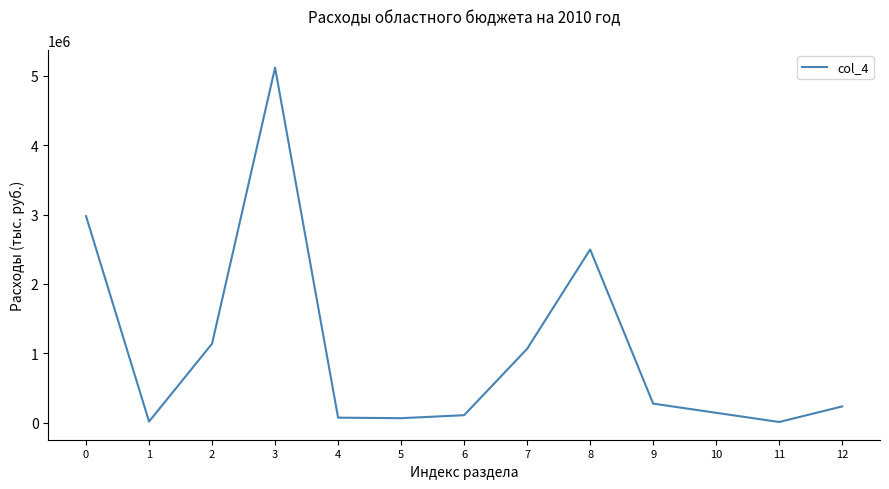

What is the change in value from 3 to 7?

-4049537